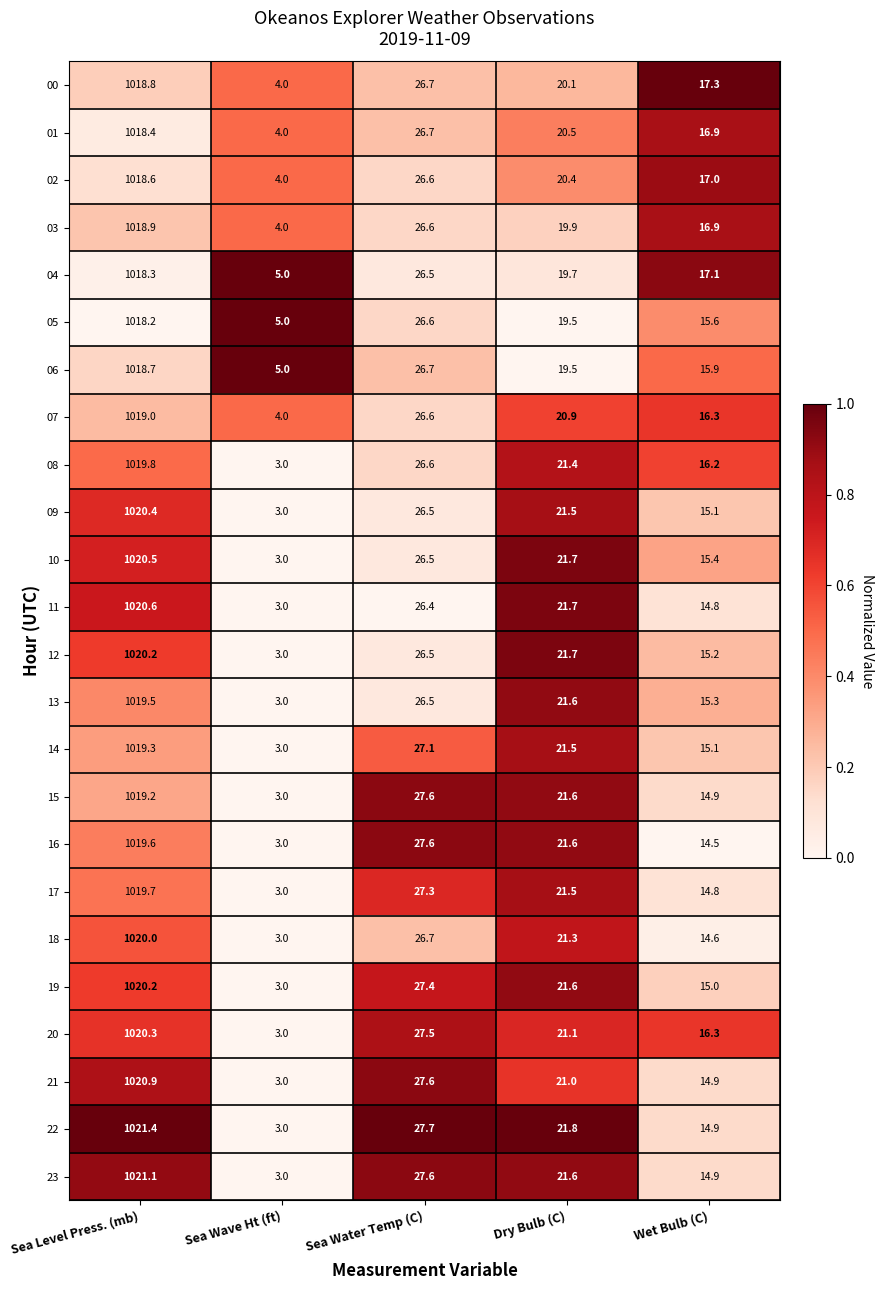

What is the difference between the 19 values at Sea Wave Ht (ft) and Wet Bulb (C)?

12.0